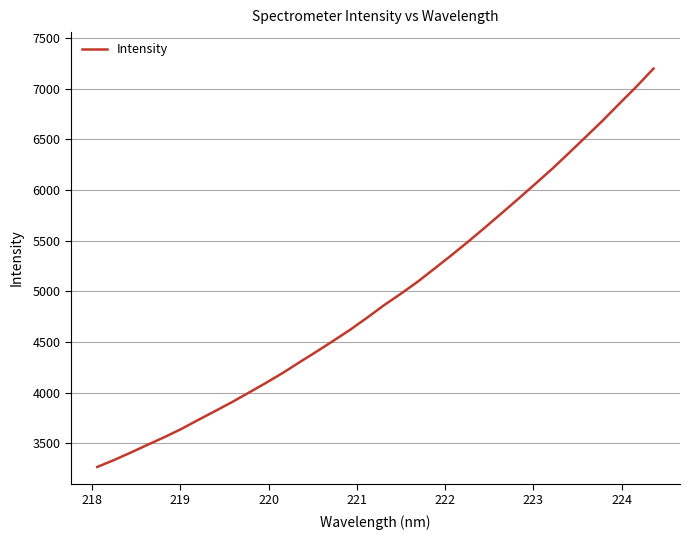

What is the maximum value shown in the chart?

7197.4